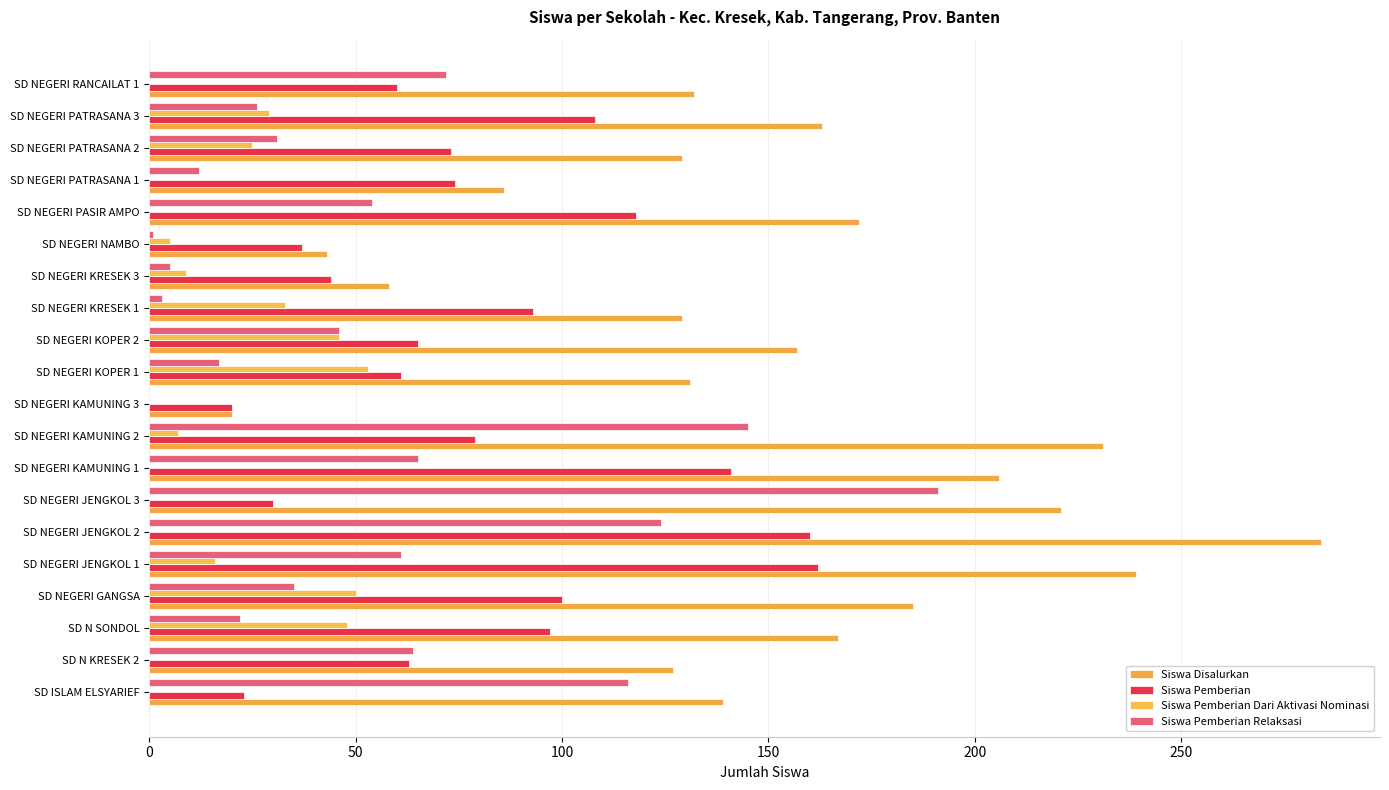

How many series are shown in this chart?

4